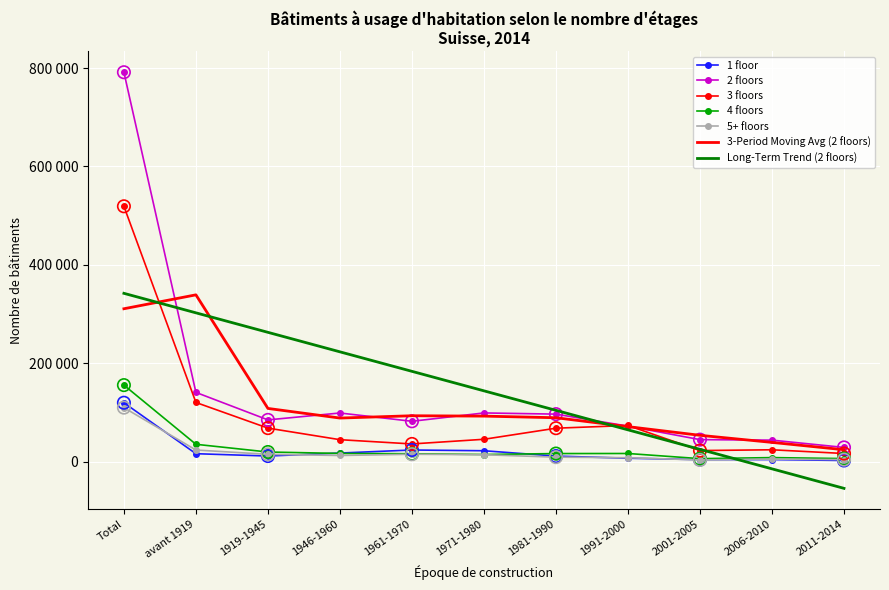

What are all the series names shown in the legend?

1 floor, 2 floors, 3 floors, 4 floors, 5+ floors, 3-Period Moving Avg (2 floors), Long-Term Trend (2 floors)